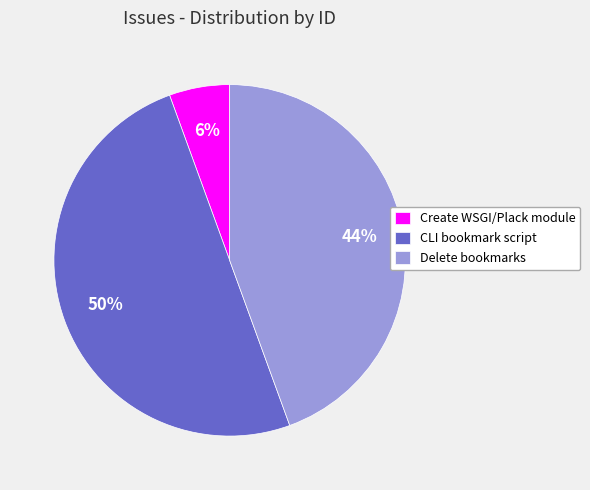

Combined, do Create WSGI/Plack module and CLI bookmark script account for over 50%?

Yes